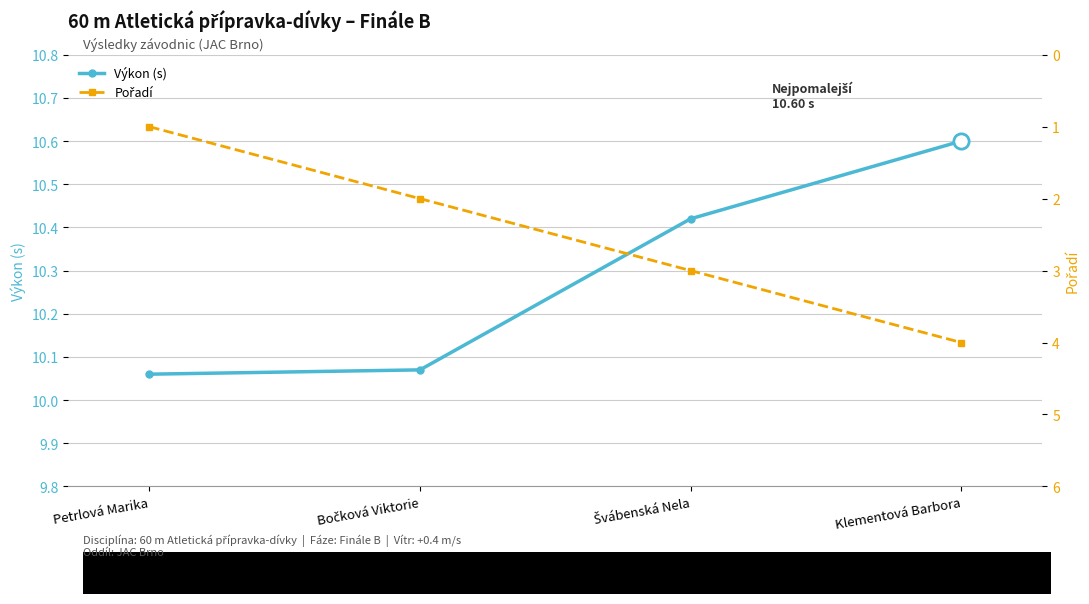

At which category does the chart reach its minimum across all series?

Petrlová Marika